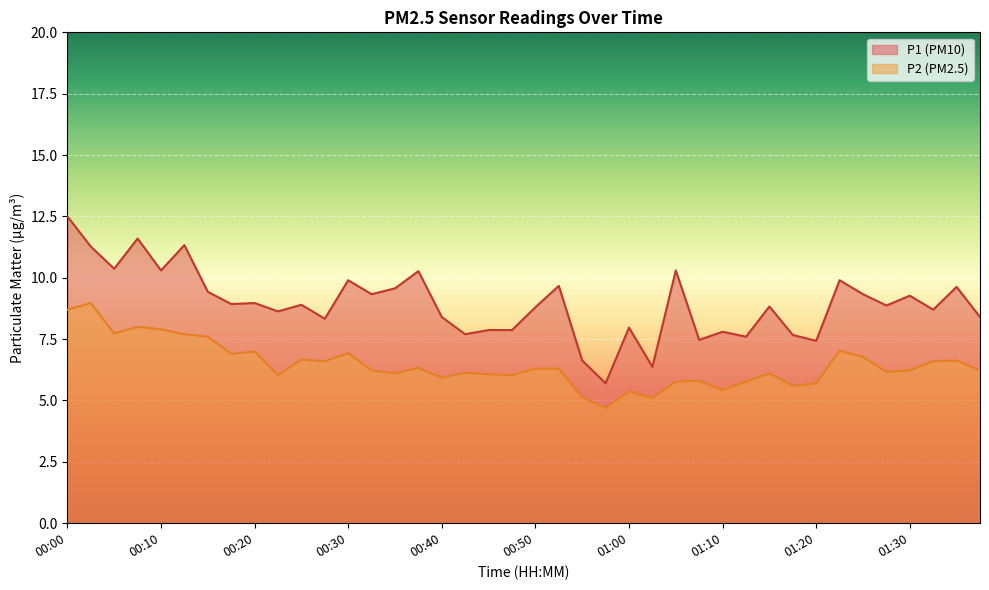

Rank the series at 00:48 from lowest to highest value.

P2, P1